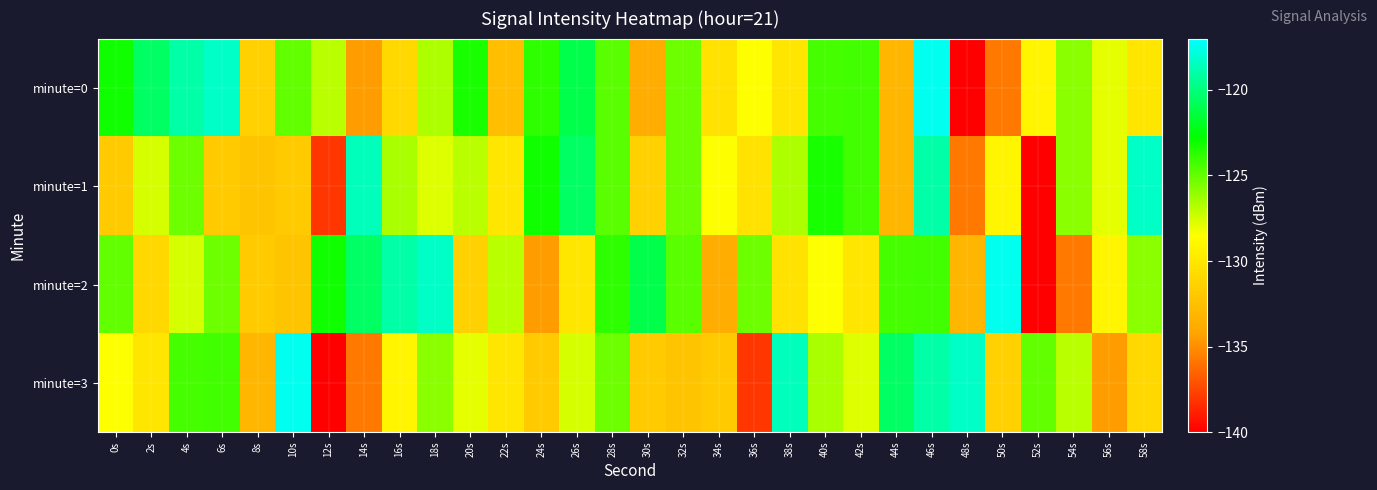

Which series changed the most between 6s and 52s?

minute=2